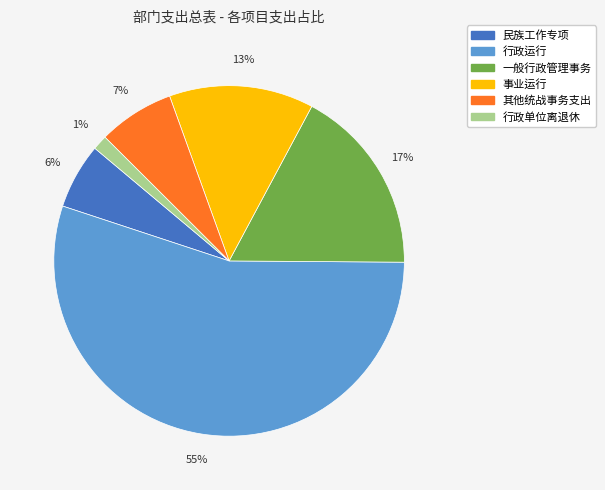

What is the largest slice in the pie chart?

行政运行